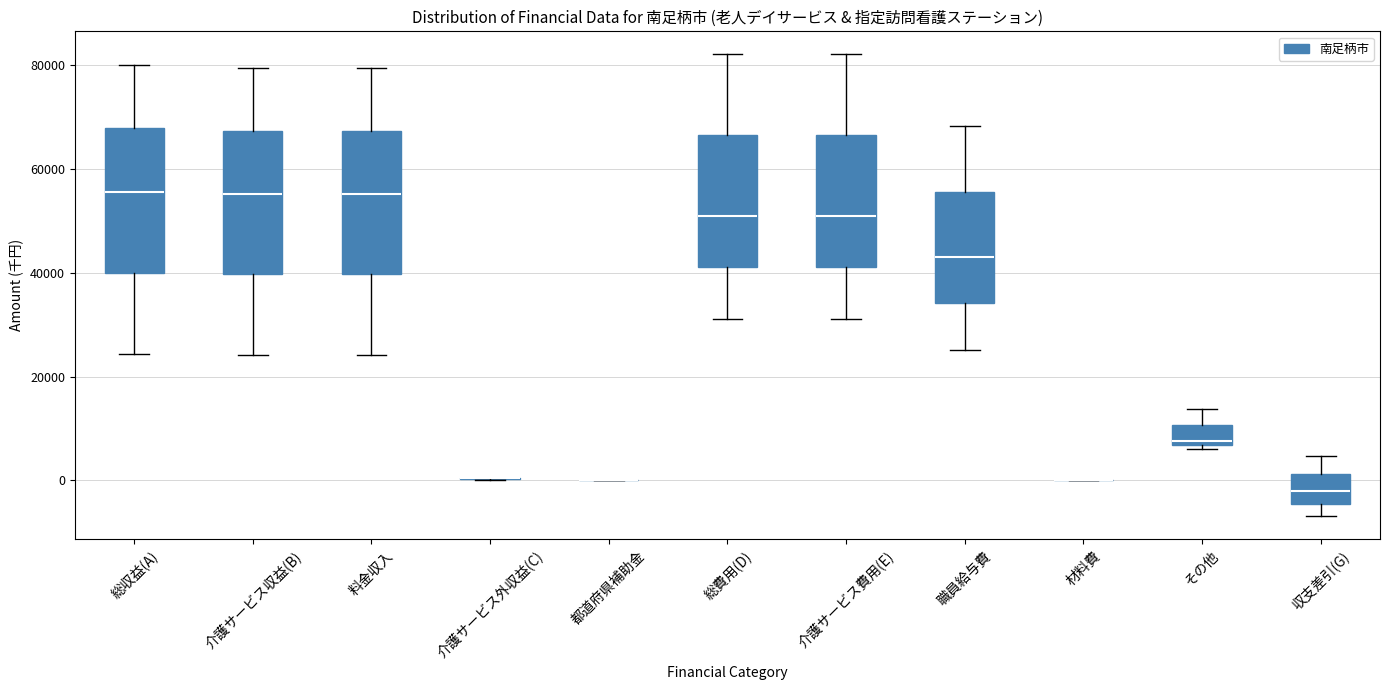

Reading left to right, read every box against the y-axis: the position of its median line, the range the box covers, and the ends of its whiskers. The values are not printed on the chart, so give them approximately, as read against the axis.

総収益(A): median 56000, box 40000 to 68000, whiskers 24000 to 80000
介護サービス収益(B): median 56000, box 40000 to 68000, whiskers 24000 to 80000
料金収入: median 56000, box 40000 to 68000, whiskers 24000 to 80000
介護サービス外収益(C): box collapsed to a line at 0, whiskers 0 to 0
都道府県補助金: box collapsed to a line at 0, whiskers 0 to 0
総費用(D): median 50000, box 42000 to 66000, whiskers 32000 to 82000
介護サービス費用(E): median 50000, box 42000 to 66000, whiskers 32000 to 82000
職員給与費: median 44000, box 34000 to 56000, whiskers 26000 to 68000
材料費: box collapsed to a line at 0, whiskers 0 to 0
その他: median 8000, box 6000 to 10000, whiskers 6000 (just below the box's lower edge) to 14000
収支差引(G): median -2000, box -4000 to 2000, whiskers -6000 to 4000